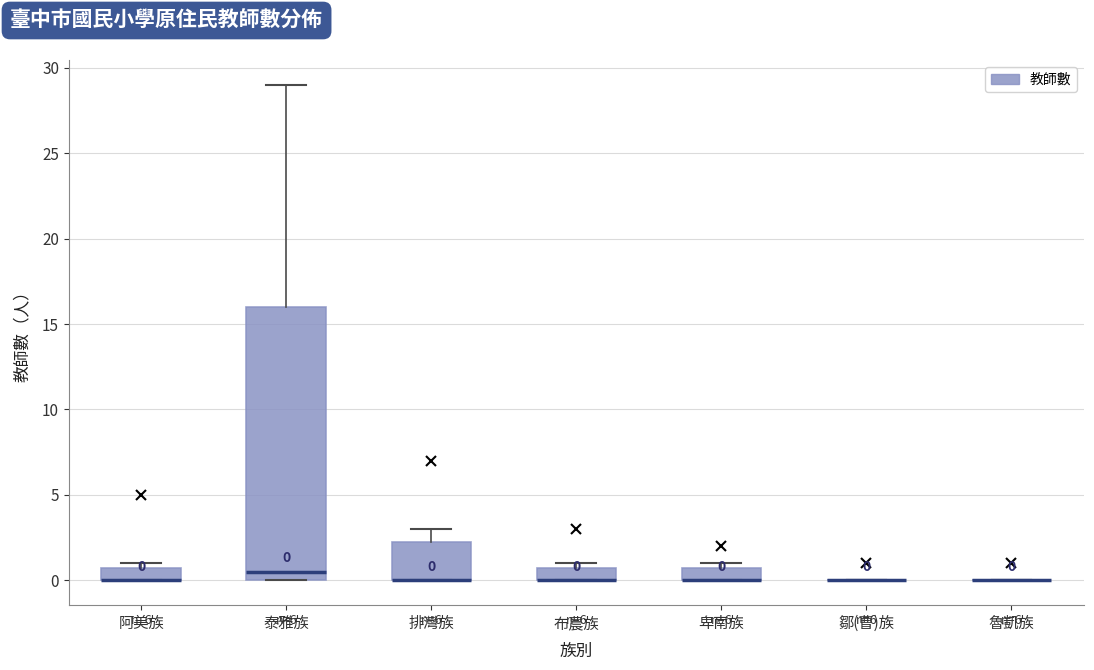

Comparing the boxes themselves (not the whiskers), which one is the tallest?

泰雅族